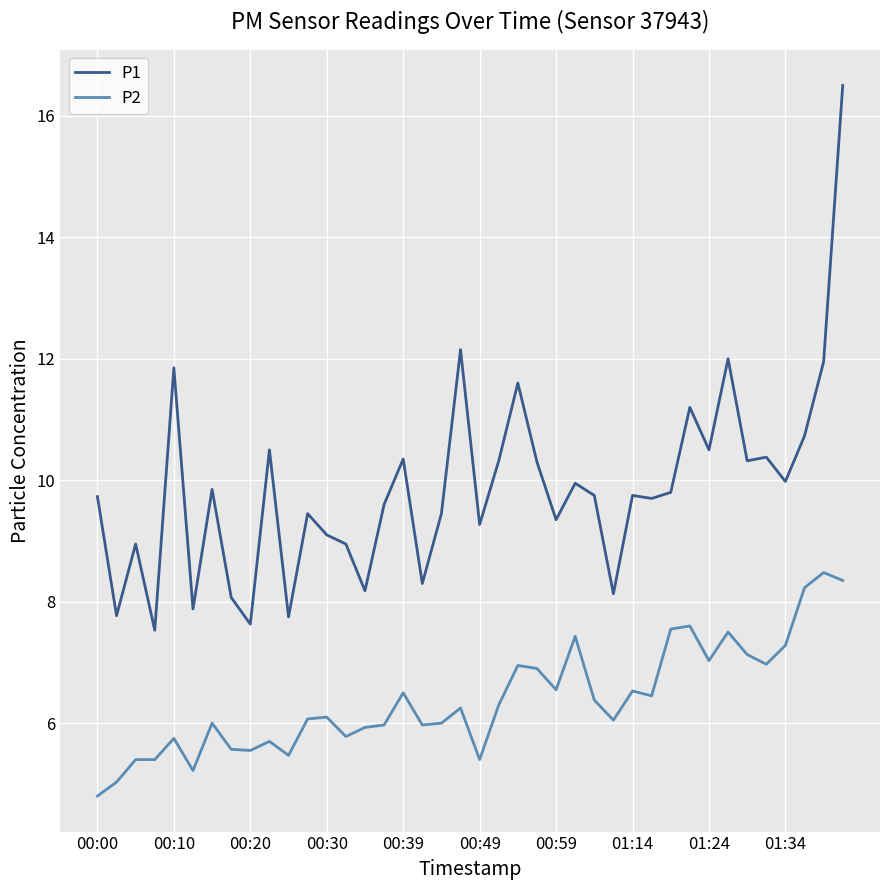

Which series has the largest total across all categories?

P1